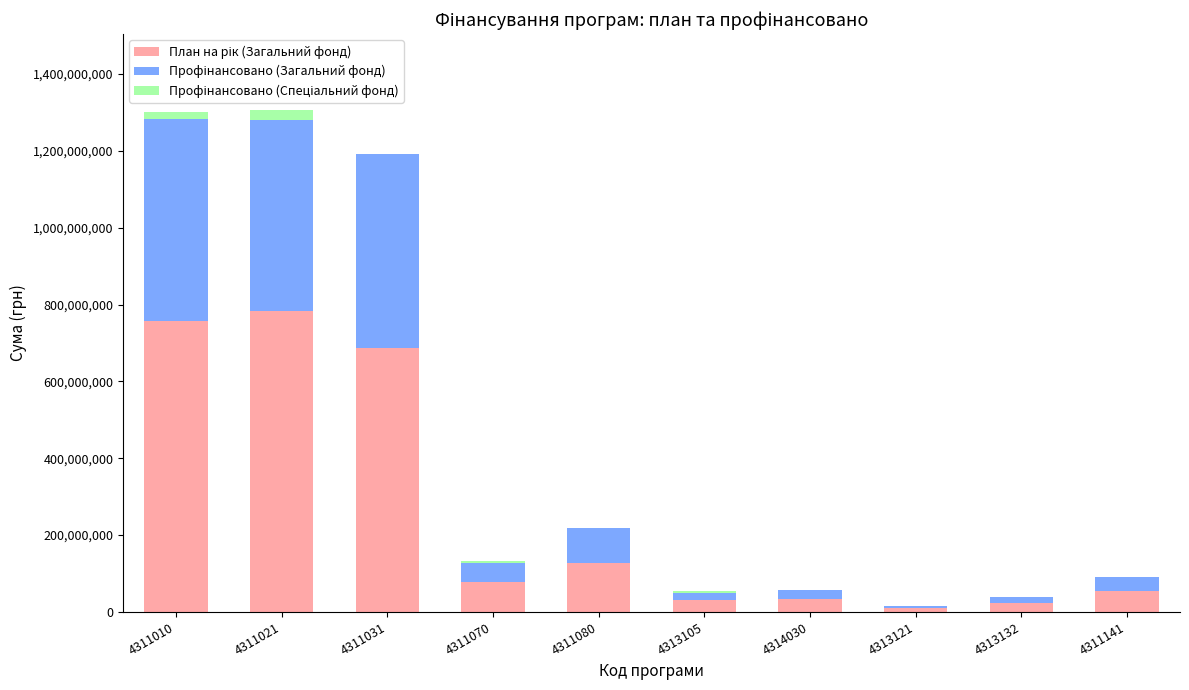

What is the difference between the second highest and second lowest values in the Профінансовано (Спеціальний фонд) series?

18881182.5